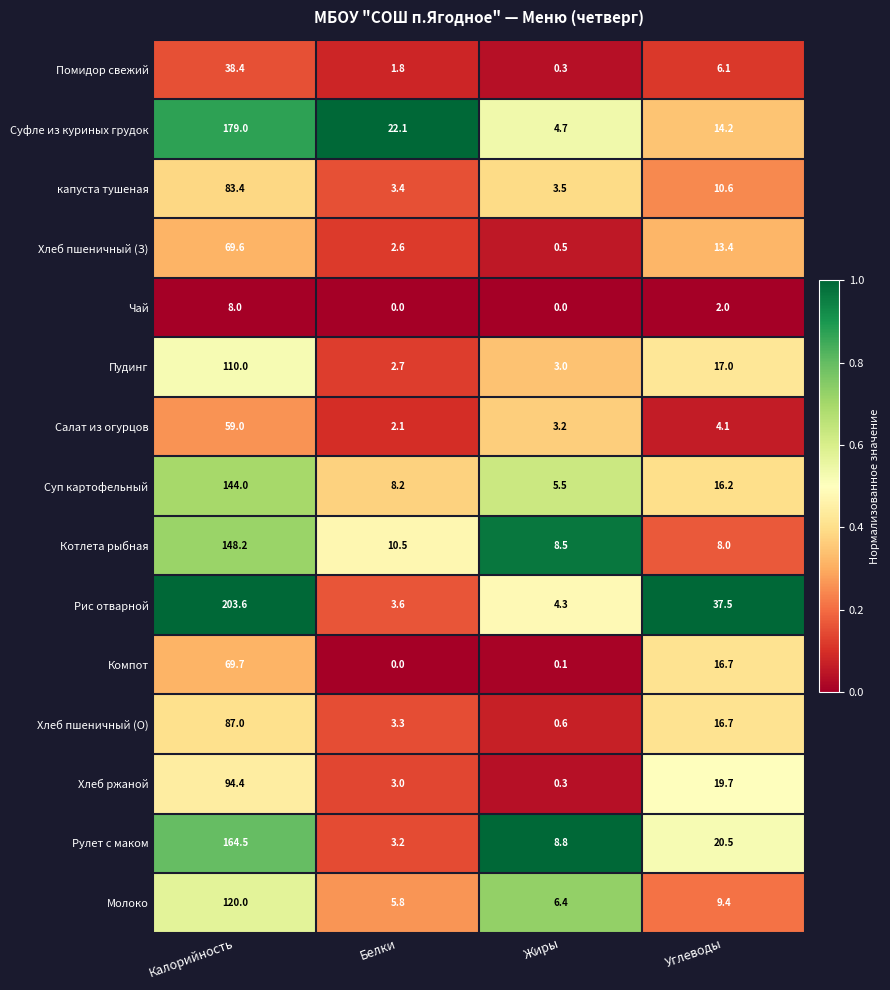

True or false: Пудинг has a value of 4.7 at Жиры.

False